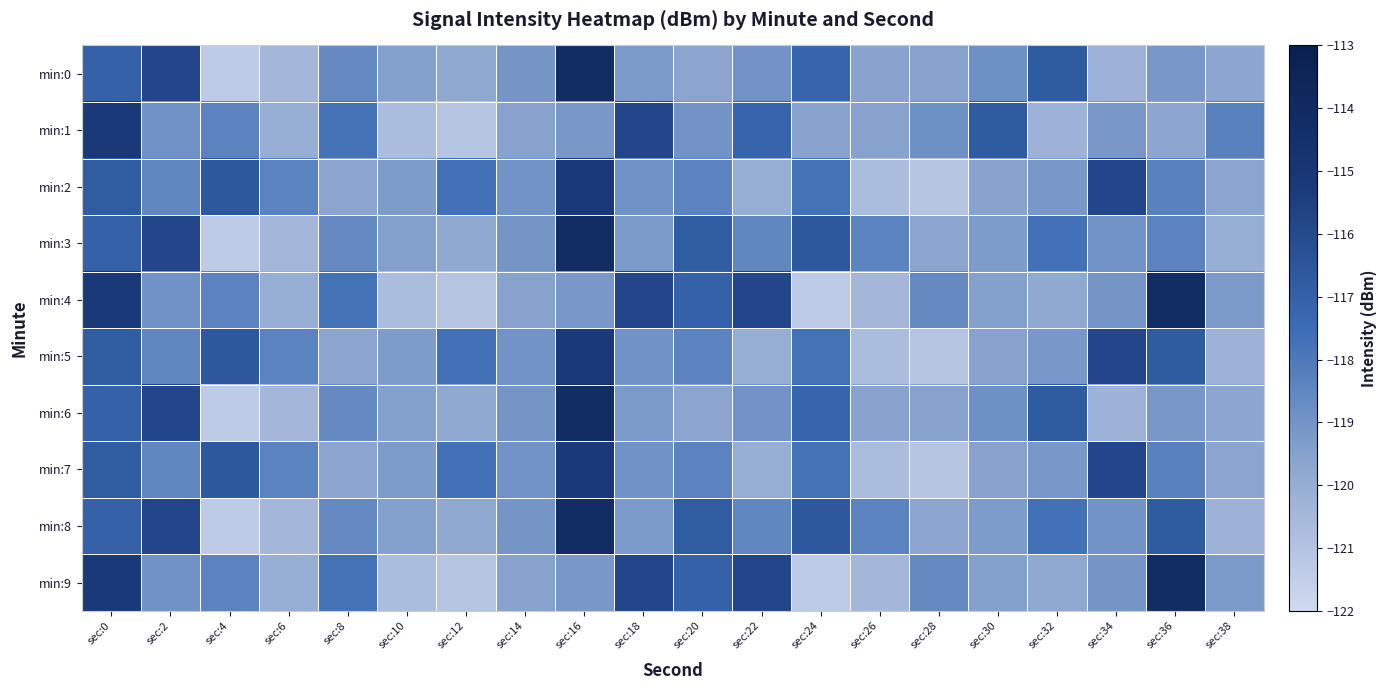

Between sec:0 and sec:38, which series saw the biggest shift?

min:4